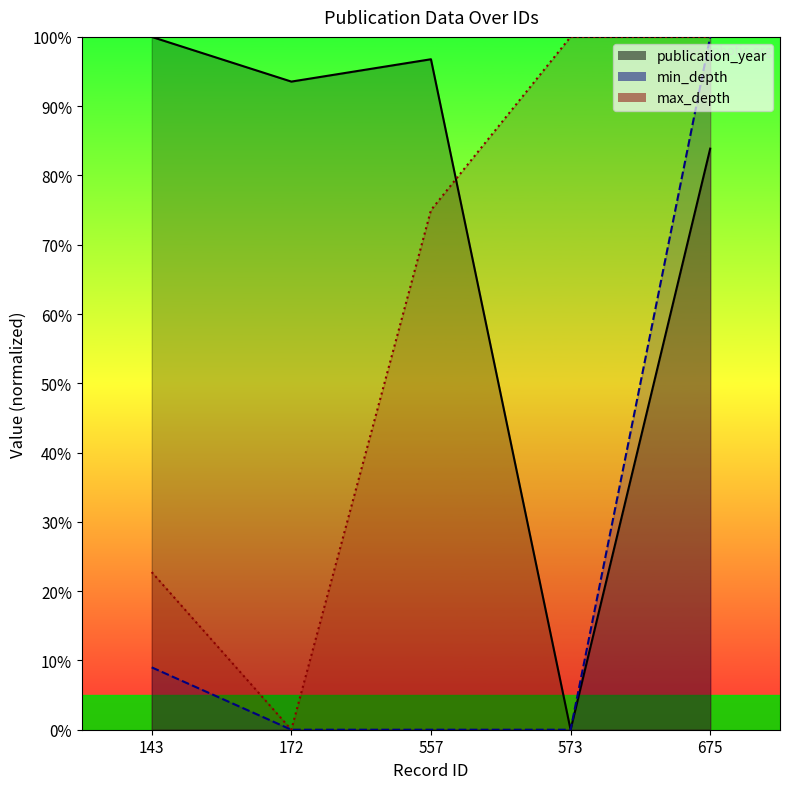

True or false: max_depth and min_depth intersect in this chart.

False